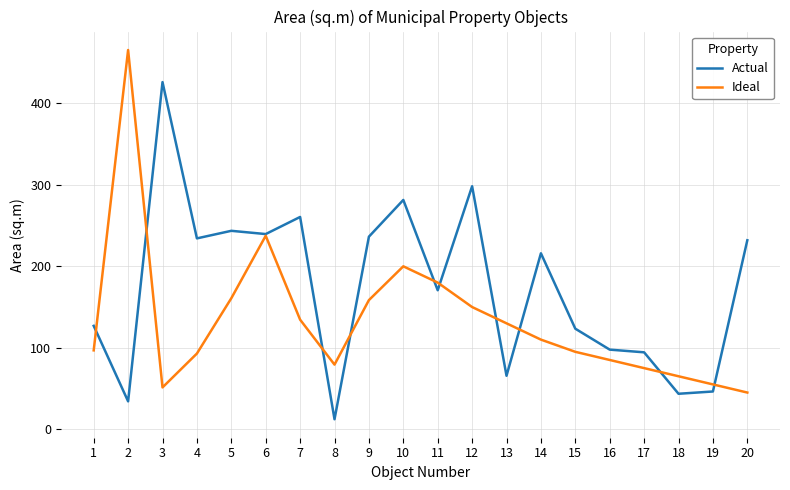

Is the value of Actual at 17 greater than the value of Ideal at 9?

No